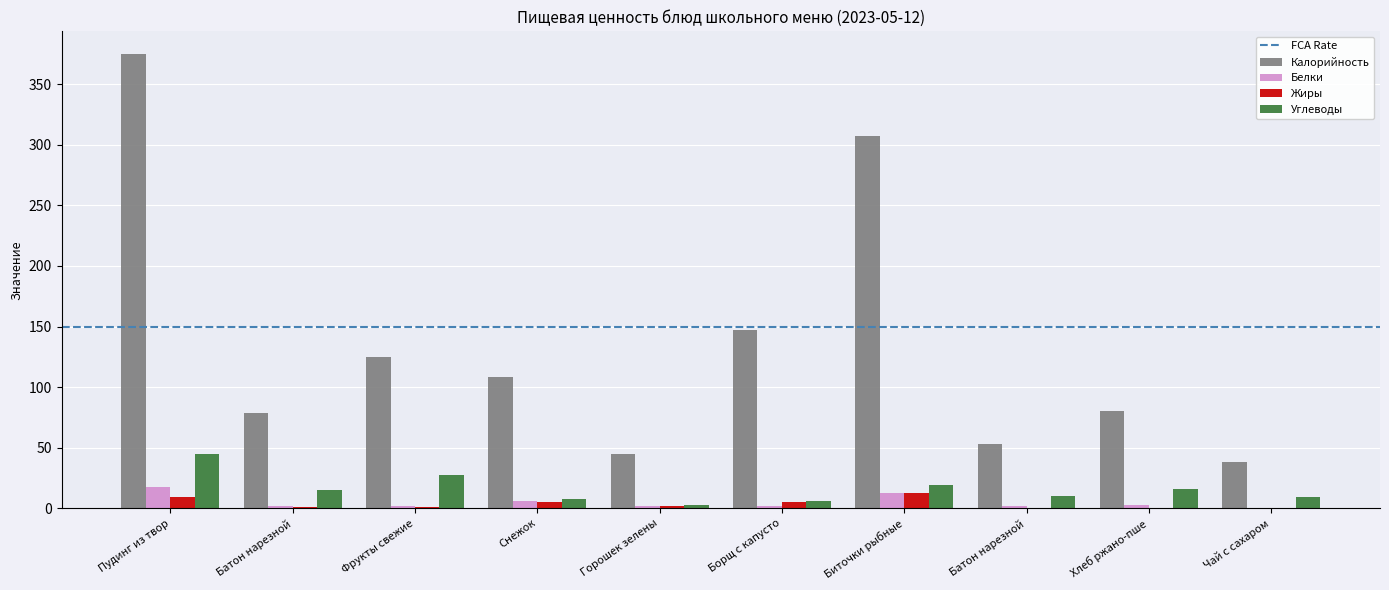

What is the value of the Углеводы bar at the 4th from the left?

8.0